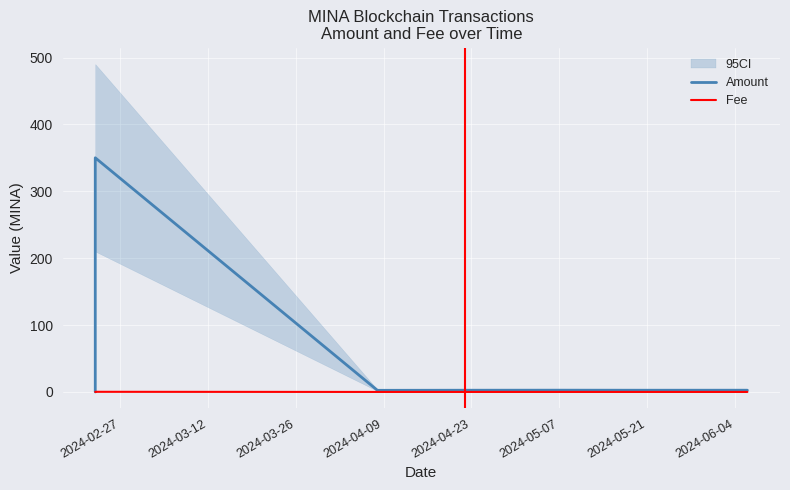

What is the highest value of the Fee series?

0.2